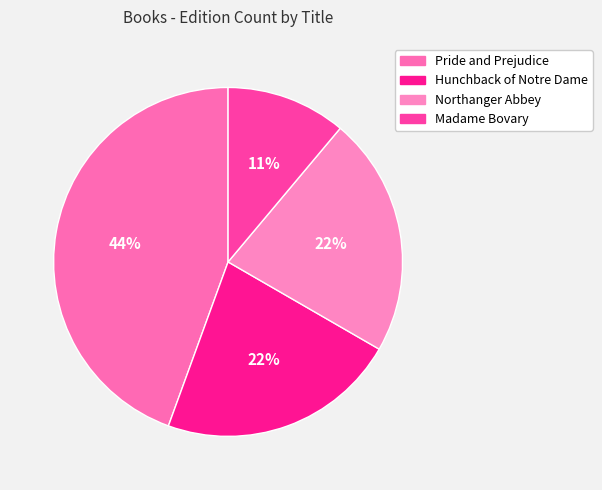

Does Pride and Prejudice account for over 50% of the chart?

No